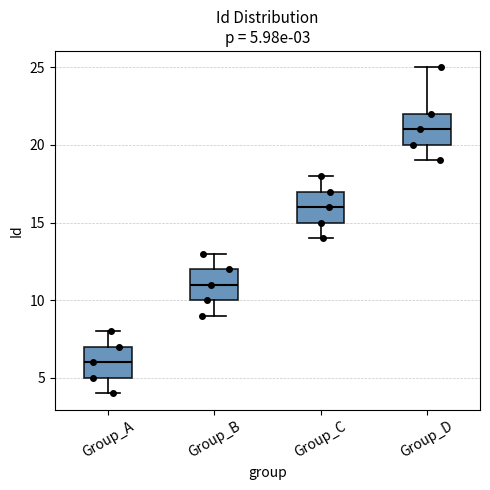

Which box has the lowest median line?

Group_A